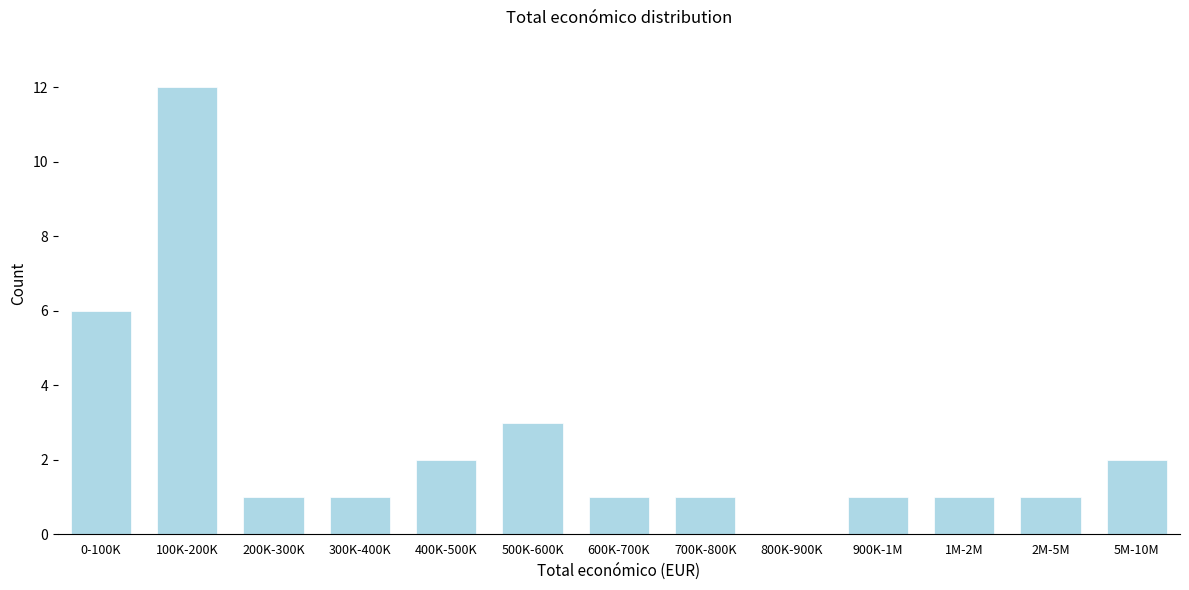

Reading left to right, transcribe all the data shown in this chart.

0-100K=6	100K-200K=12	200K-300K=1	300K-400K=1	400K-500K=2	500K-600K=3	600K-700K=1	700K-800K=1	800K-900K=0	900K-1M=1	1M-2M=1	2M-5M=1	5M-10M=2